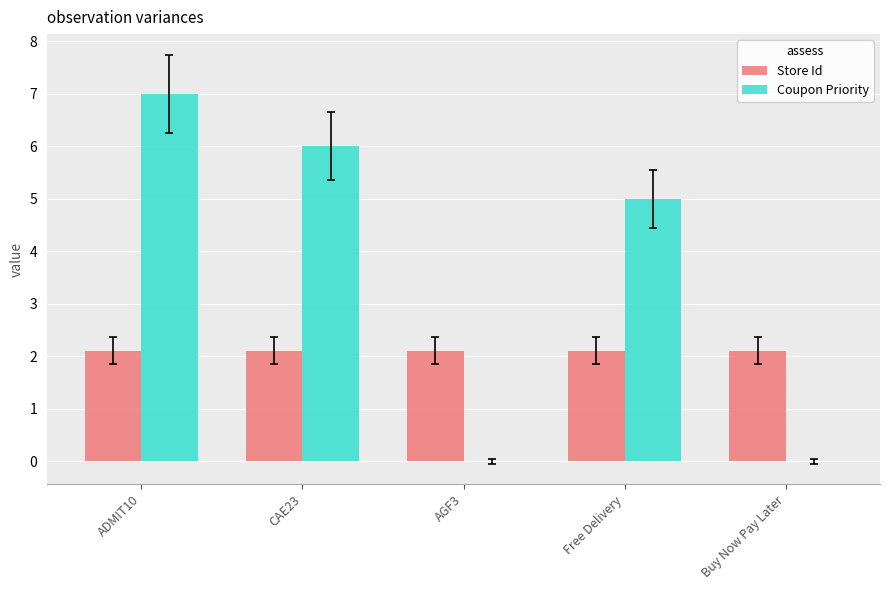

What is the highest value of the Coupon Priority series?

7.0